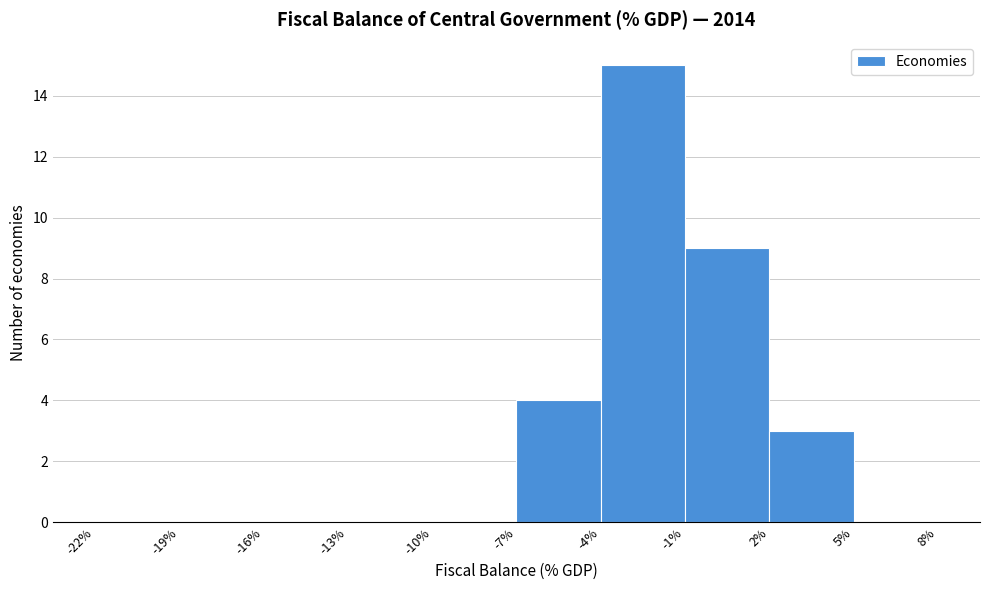

Reading left to right, list every bar in this chart as the range it spans on the x-axis followed by its height. The values are not printed on the chart, so give them approximately, as read against the axis.

-22% to -19%: 0
-19% to -16%: 0
-16% to -13%: 0
-13% to -10%: 0
-10% to -7%: 0
-7% to -4%: 4
-4% to -1%: 15
-1% to 2%: 9
2% to 5%: 3
5% to 8%: 0